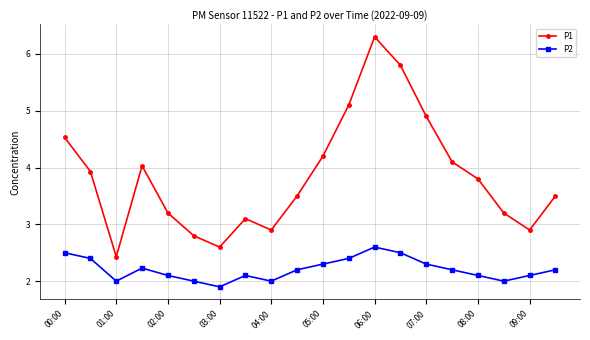

What is the maximum value shown in the chart?

6.3